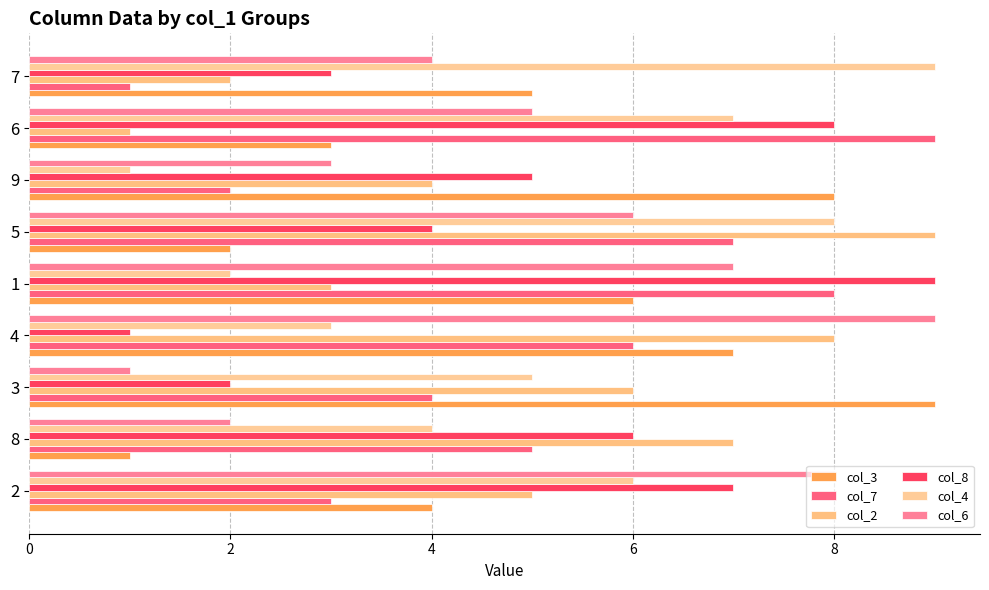

At which category is the sum across all series the highest?

5